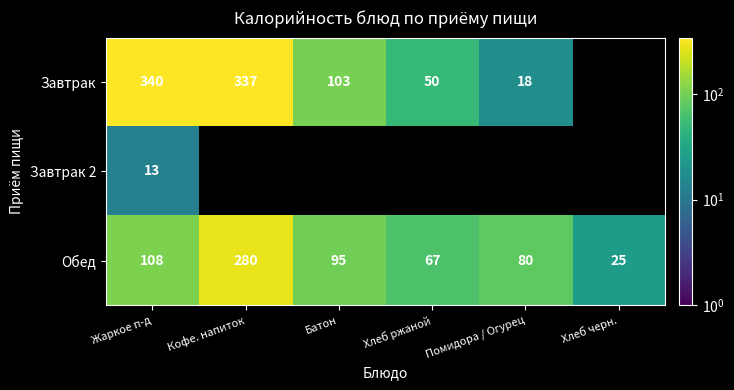

Which category has the highest value in the Обед series?

Кофе. напиток